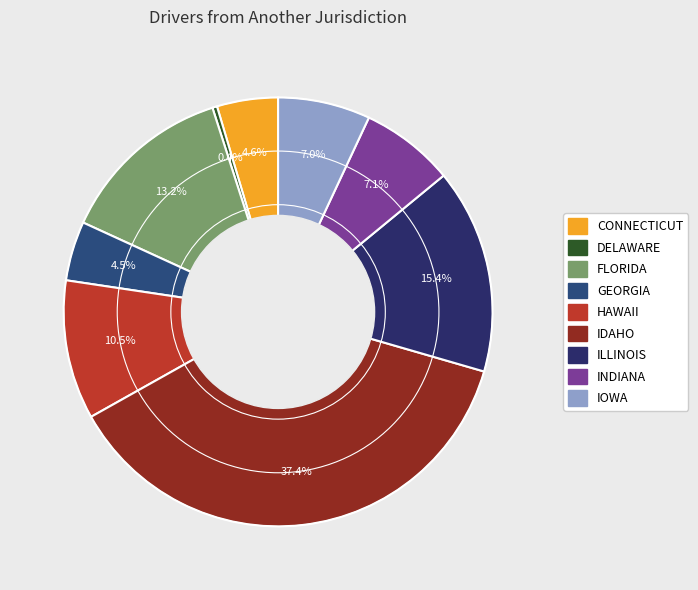

What portion of the pie excludes CONNECTICUT?

95.4%